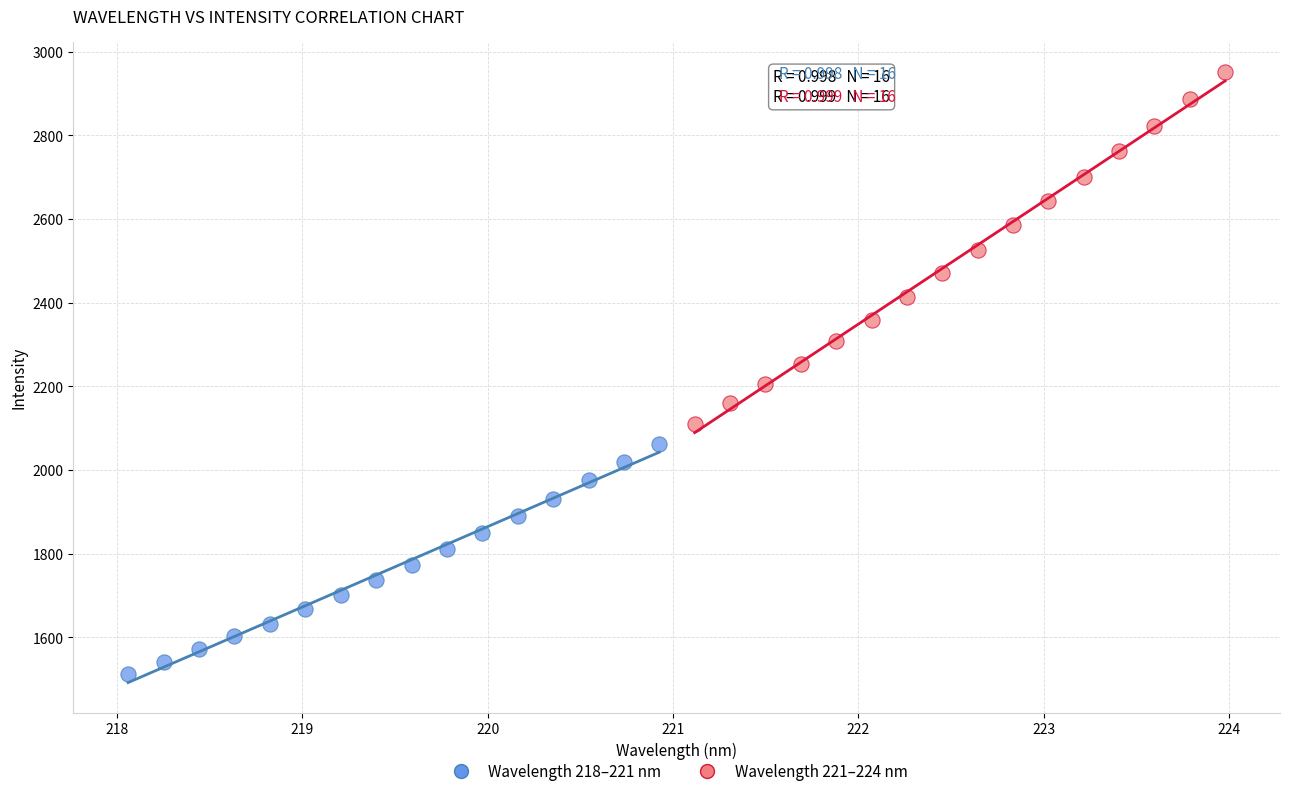

Which series has the widest spread of Y values?

Wavelength 221–224 nm